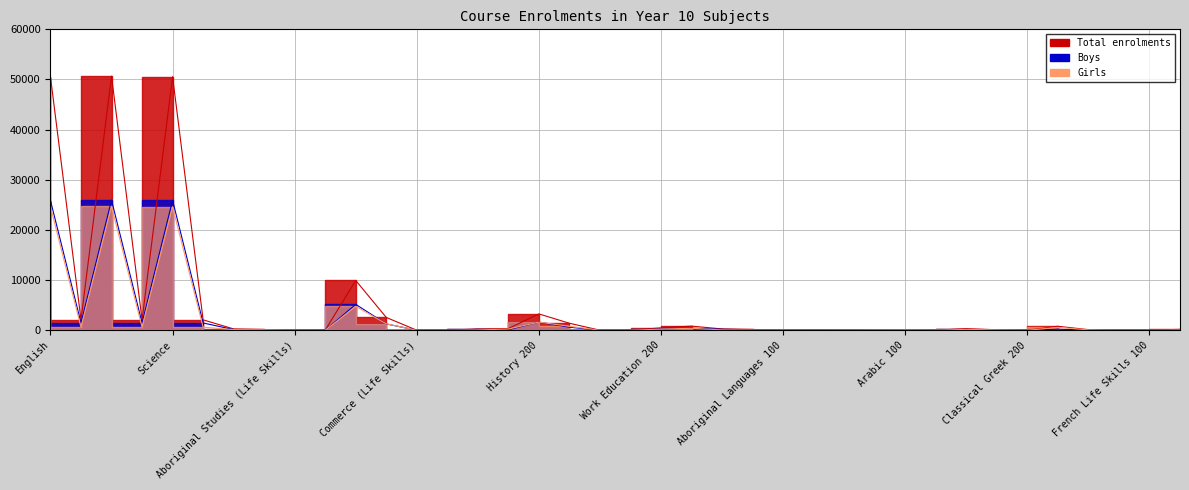

The Girls series shows 618 at Science (Life Skills). True or false?

True